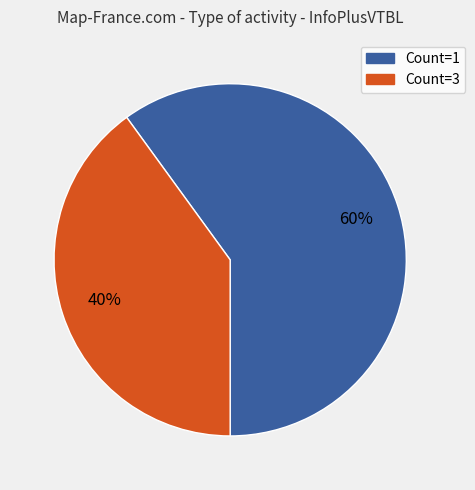

To the nearest percent, what is the difference between the largest and smallest slice percentages?

20%